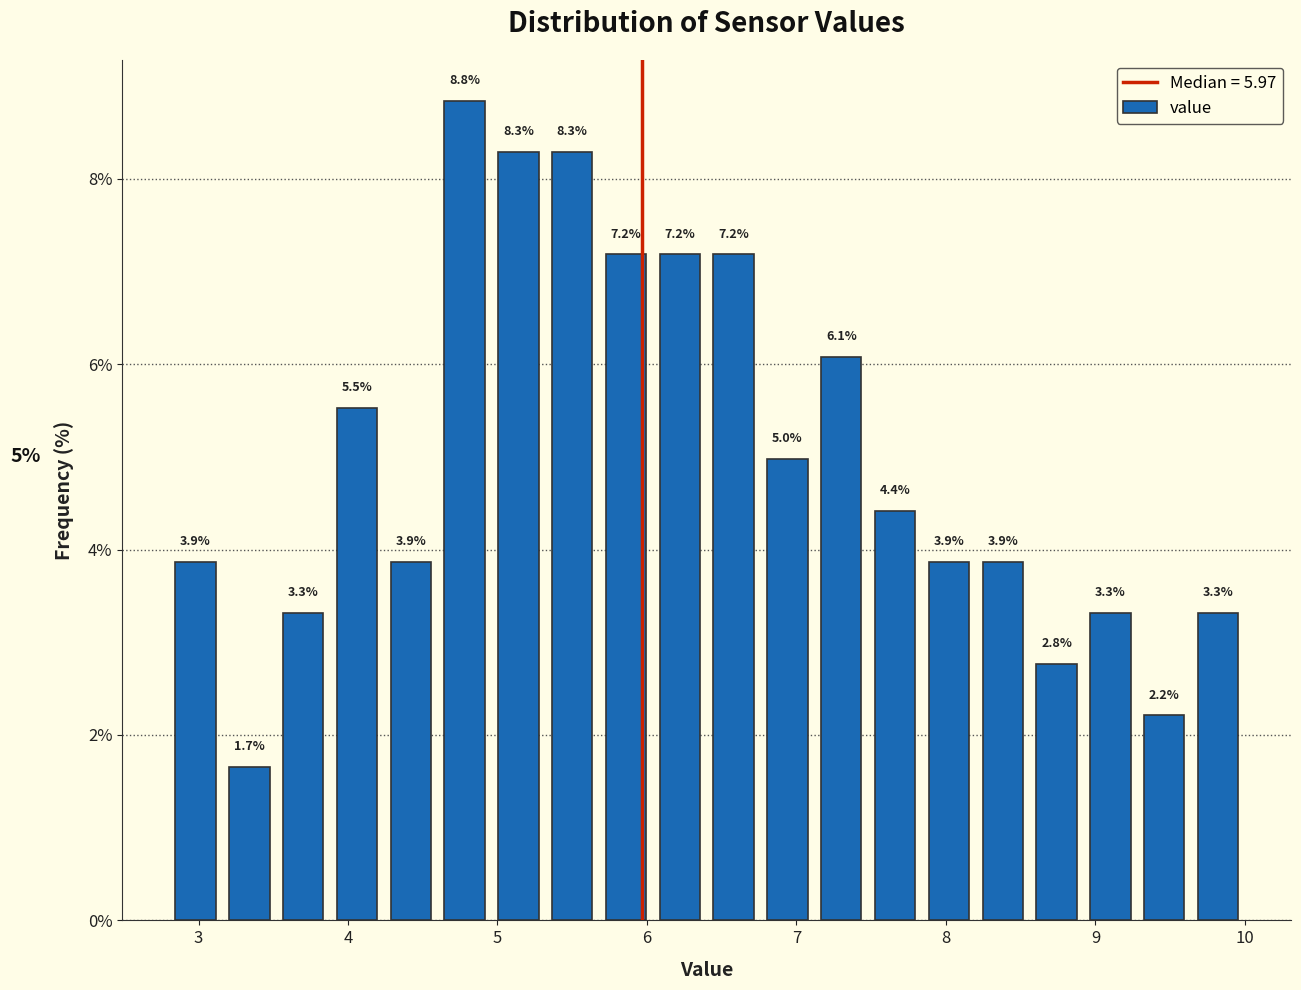

Read against the x-axis, roughly where is the centre of the tallest bar?

4.8